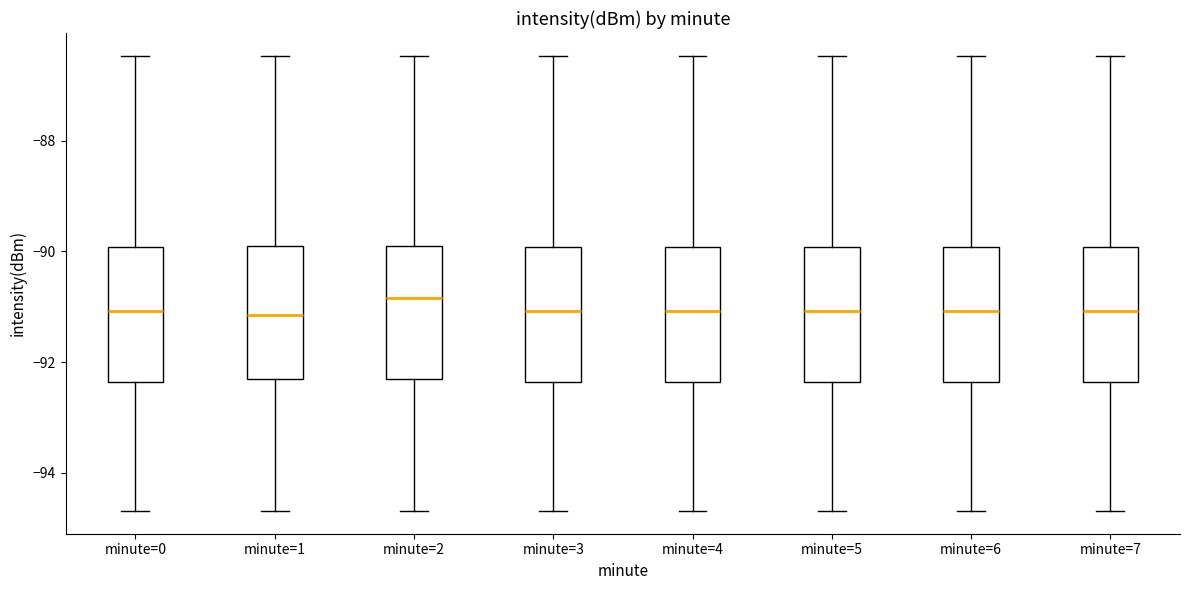

Reading left to right, read every box against the y-axis: the position of its median line, the range the box covers, and the ends of its whiskers. The values are not printed on the chart, so give them approximately, as read against the axis.

minute=0: median -91.0, box -92.4 to -90.0, whiskers -94.6 to -86.4
minute=1: median -91.2, box -92.4 to -90.0, whiskers -94.6 to -86.4
minute=2: median -90.8, box -92.2 to -90.0, whiskers -94.6 to -86.4
minute=3: median -91.0, box -92.4 to -90.0, whiskers -94.6 to -86.4
minute=4: median -91.0, box -92.4 to -90.0, whiskers -94.6 to -86.4
minute=5: median -91.0, box -92.4 to -90.0, whiskers -94.6 to -86.4
minute=6: median -91.0, box -92.4 to -90.0, whiskers -94.6 to -86.4
minute=7: median -91.0, box -92.4 to -90.0, whiskers -94.6 to -86.4